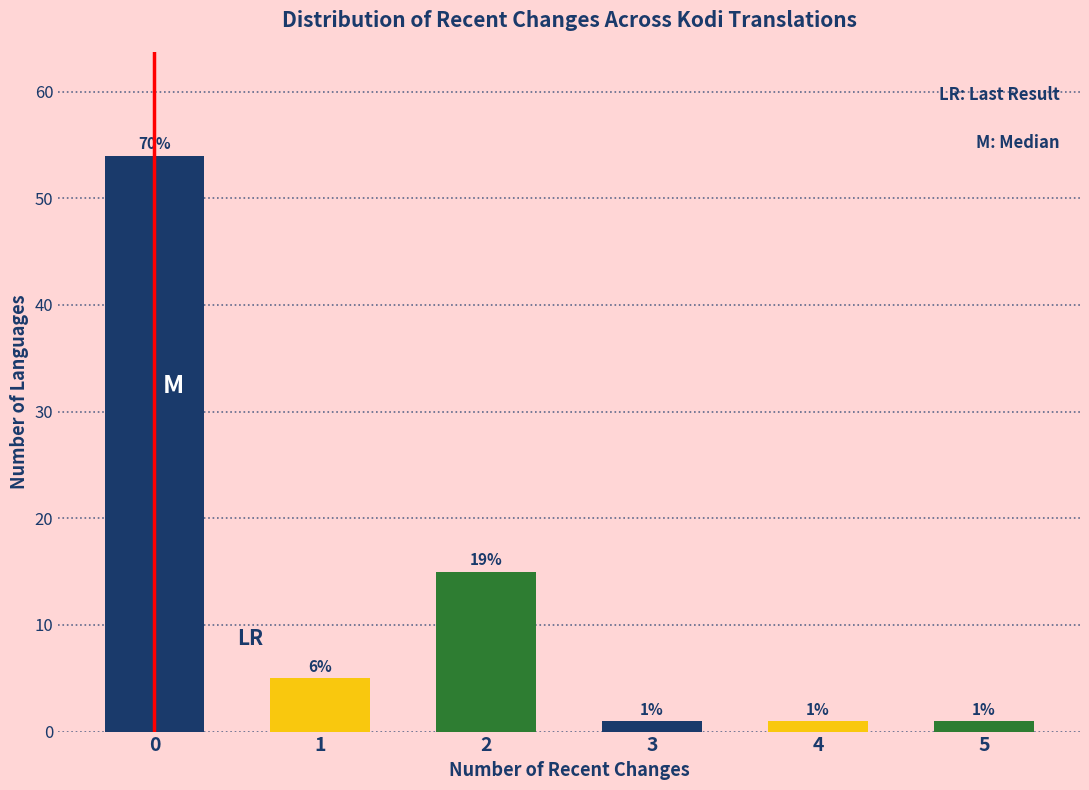

Reading left to right, list all the values displayed in this chart.

54	5	15	1	1	1